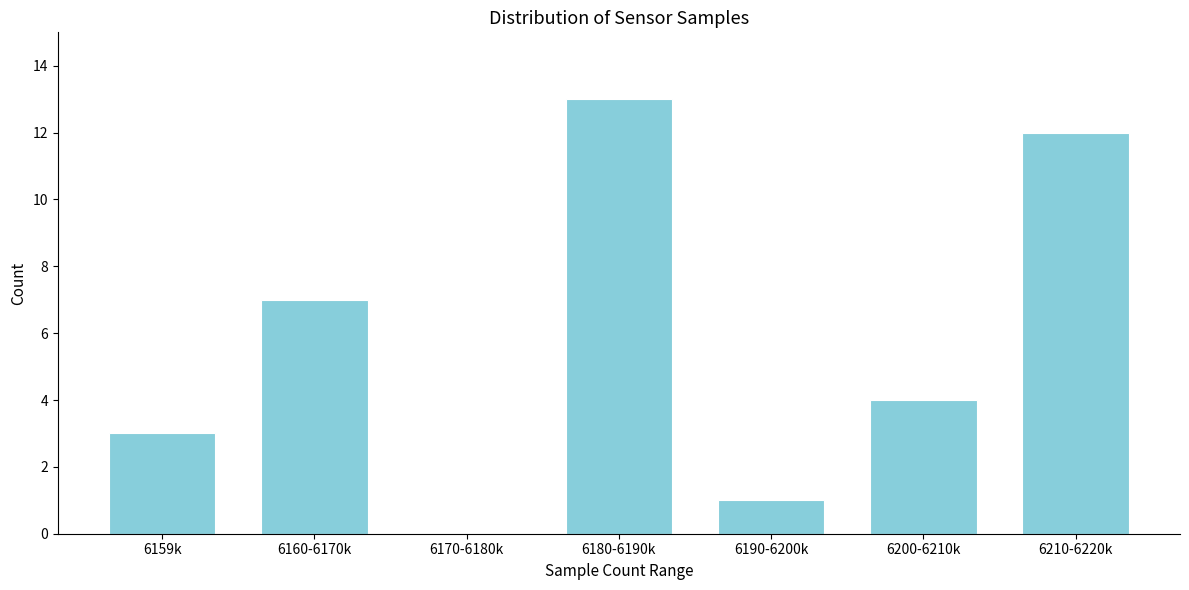

Reading left to right, transcribe all the data shown in this chart.

6159k=3	6160-6170k=7	6170-6180k=0	6180-6190k=13	6190-6200k=1	6200-6210k=4	6210-6220k=12